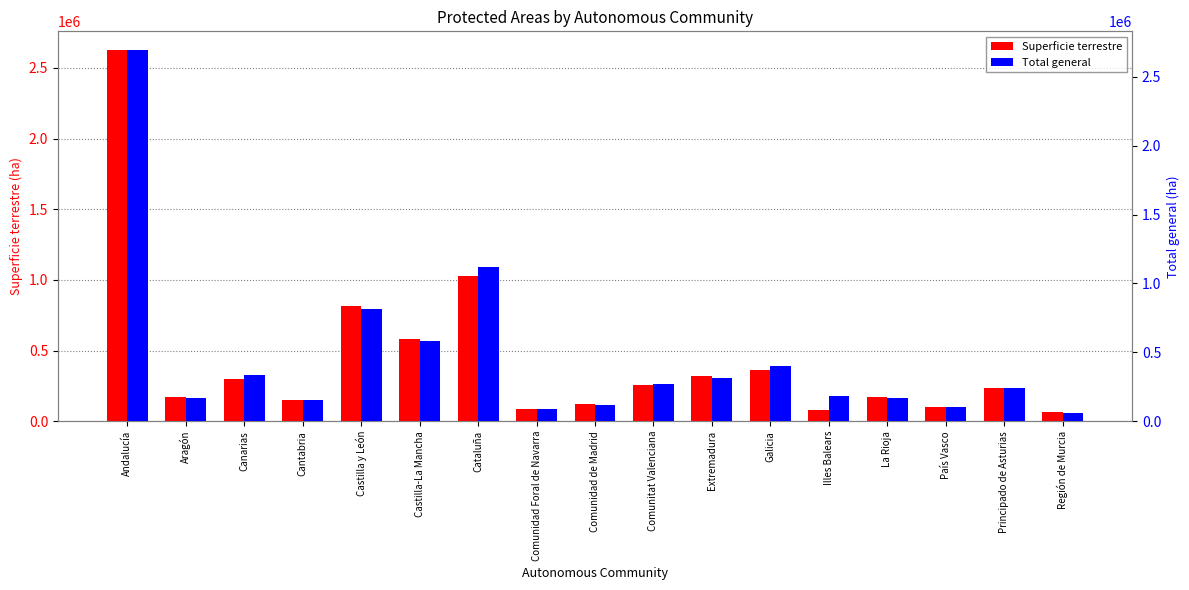

Rank the series at Canarias from lowest to highest value.

Superficie terrestre, Total general